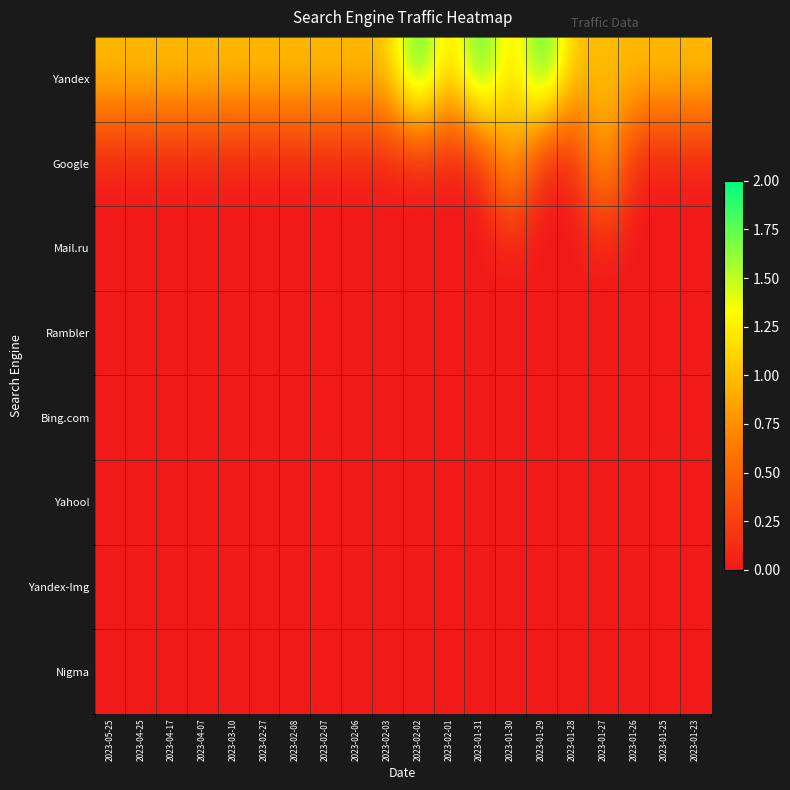

Which has a higher value, 2023-01-28 or 2023-02-03?

2023-01-28